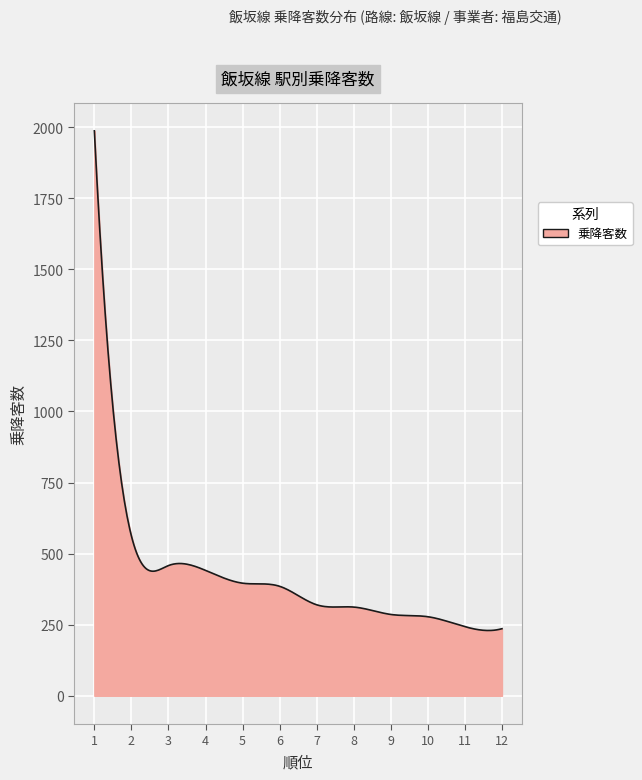

What is the greatest value displayed?

1987